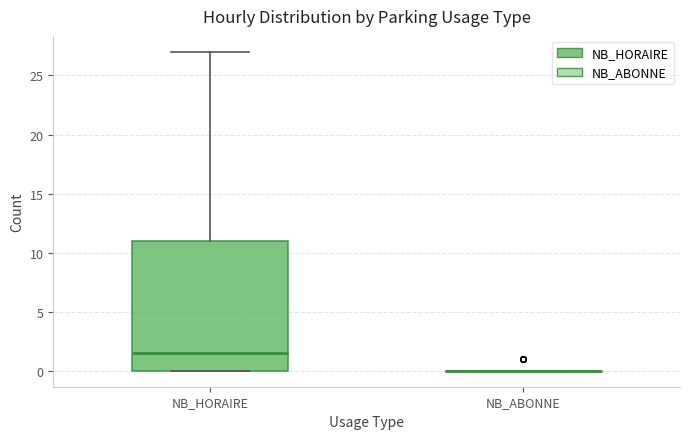

Reading left to right, read every box against the y-axis: the position of its median line, the range the box covers, and the ends of its whiskers. The values are not printed on the chart, so give them approximately, as read against the axis.

NB_HORAIRE: median 1.5, box 0.0 to 11.0, whiskers 0.0 to 27.0
NB_ABONNE: box collapsed to a line at 0.0, whiskers 0.0 to 0.0